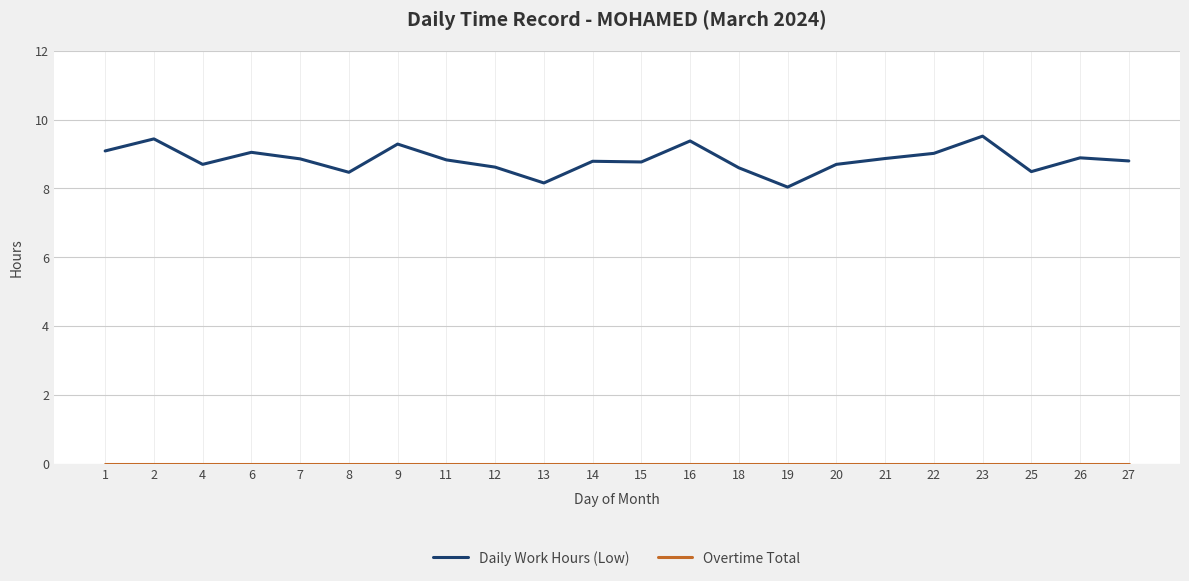

Which series has the largest total across all categories?

Daily Work Hours (Low)